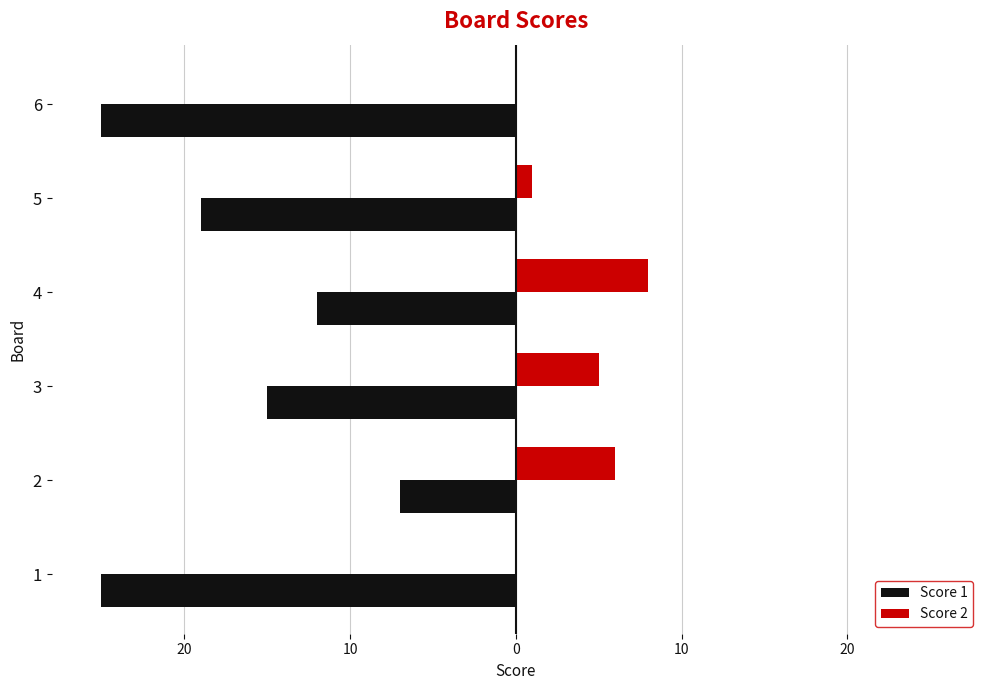

What are all the series names shown in the legend?

Score 1, Score 2